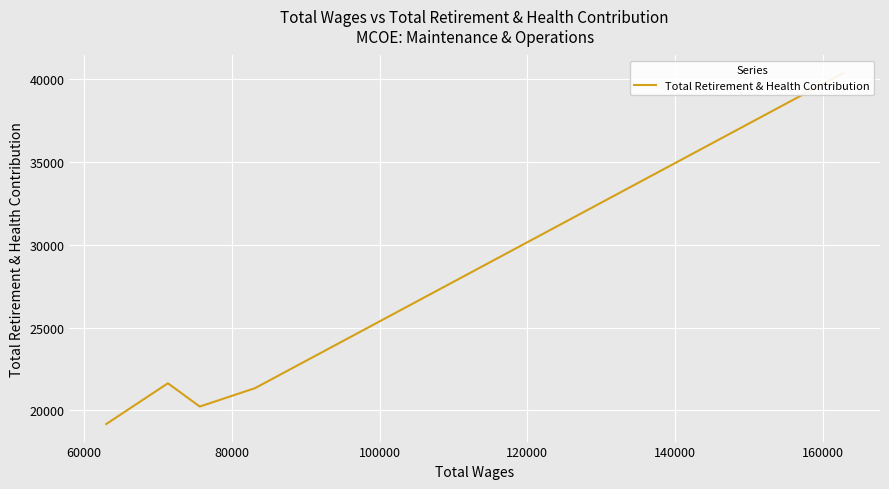

Is it true that the value at 80000 is 7749?

False